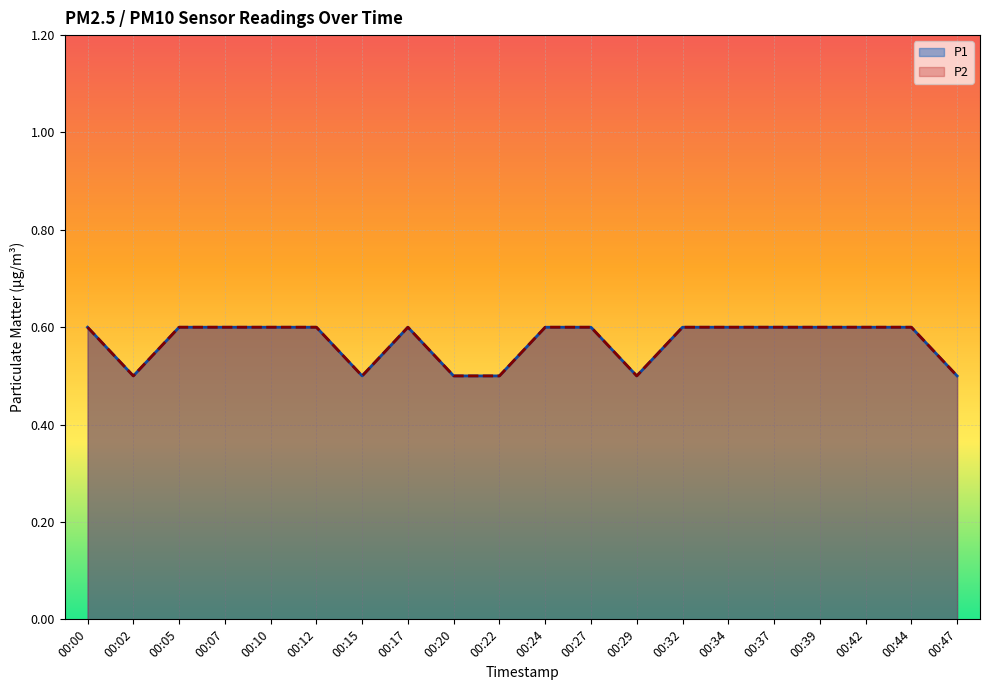

What is the maximum value shown in the chart?

0.6